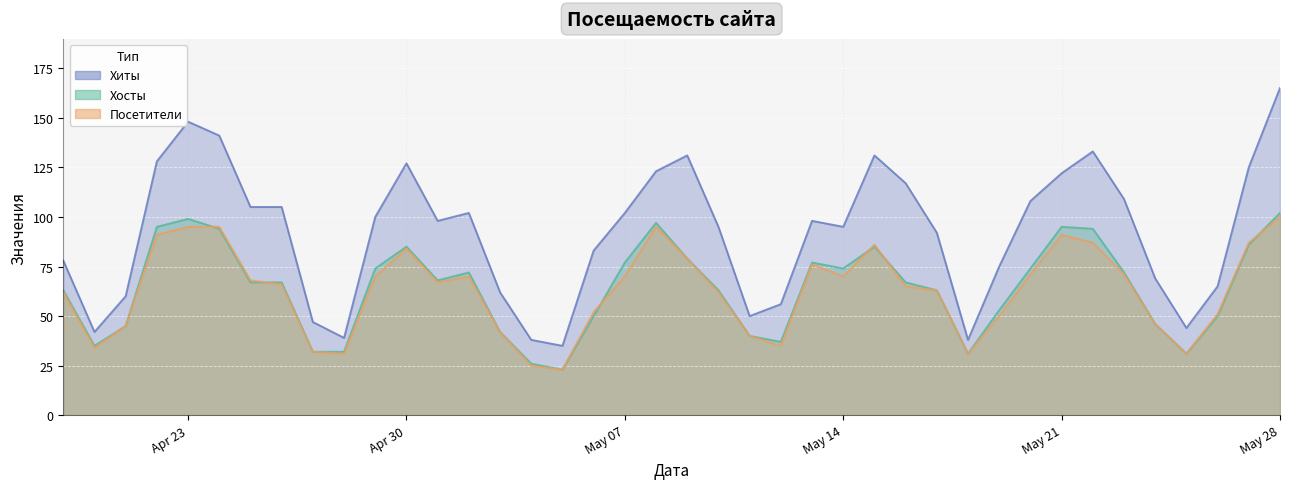

How many interior local valleys does the Посетители series have?

8